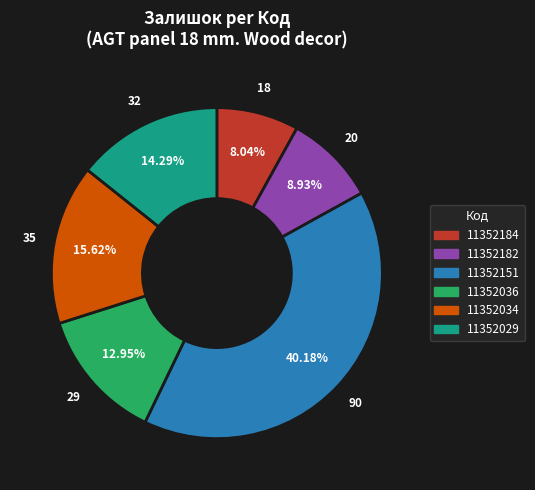

How many slices are in this pie chart?

6